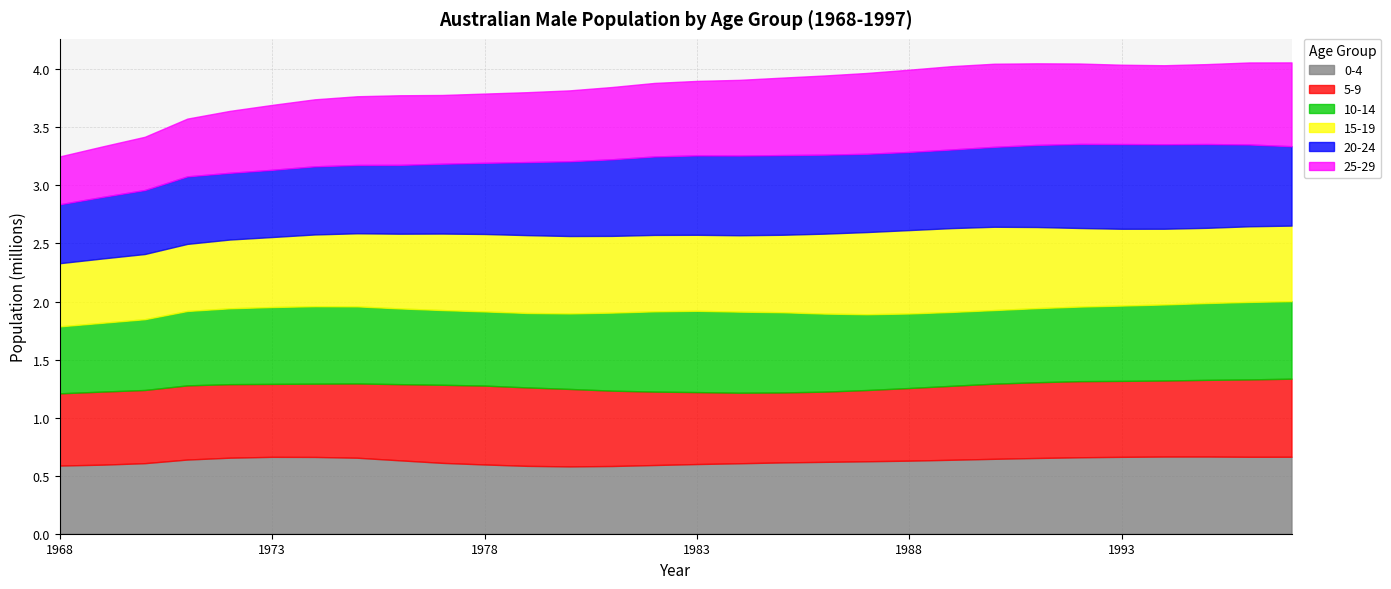

After their last crossing, which series has the higher values: 15-19 or 0-4?

0-4